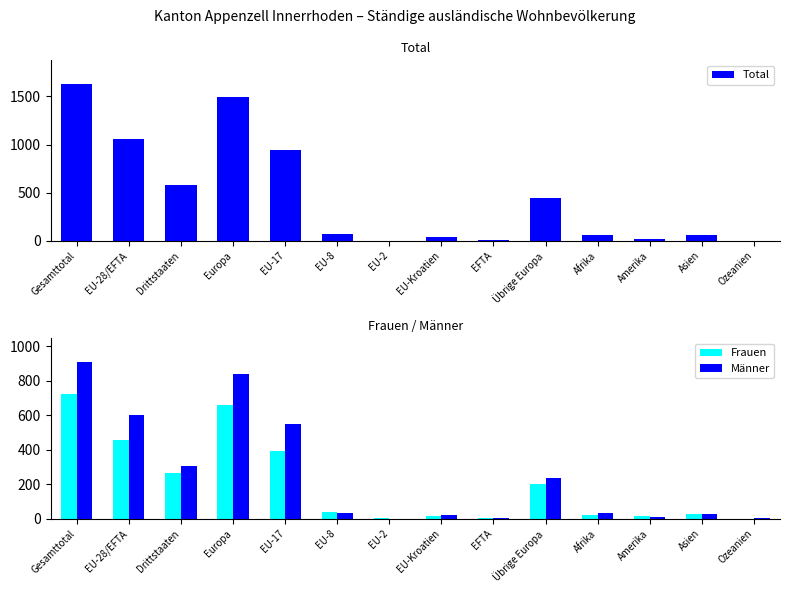

How many values in the Männer series are below 32?

7